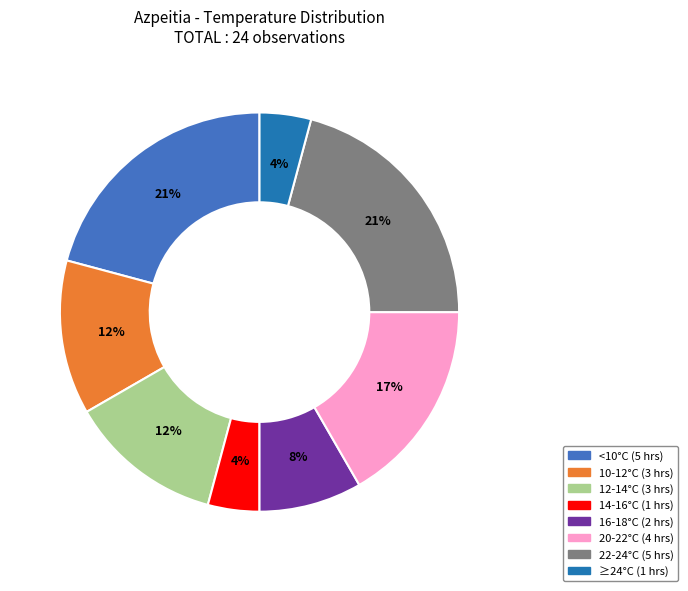

Is there any slice that represents more than half of the pie?

No